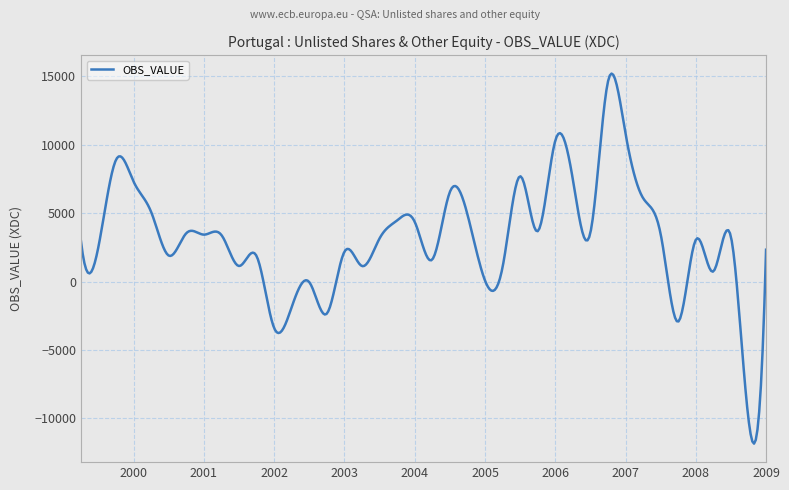

True or false: there are more than 1 points higher than both neighbors.

True